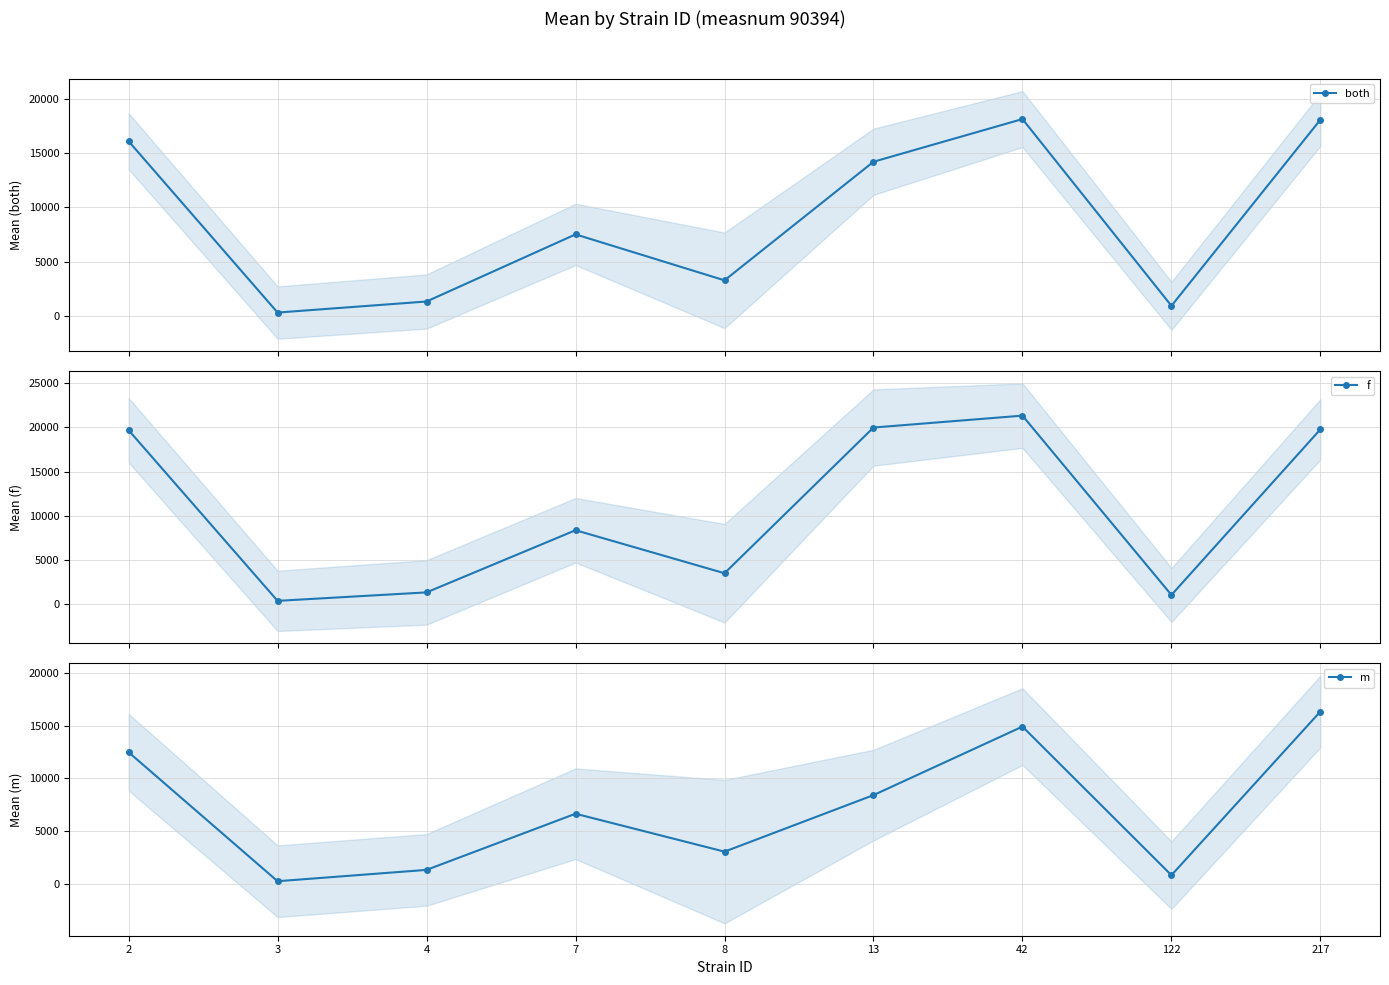

Which series has the largest total across all categories?

f